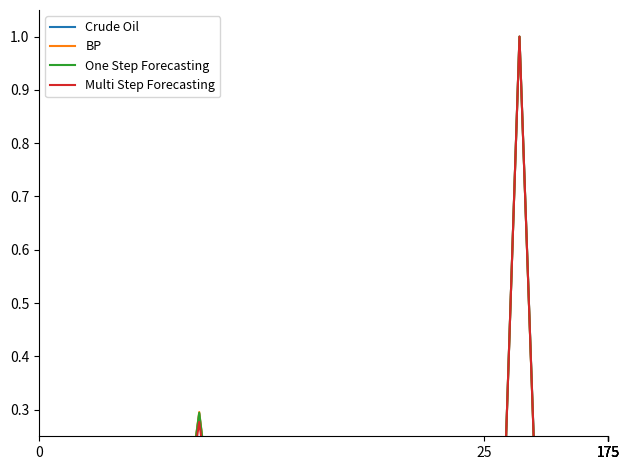

Reading left to right, transcribe all the data shown in this chart.

Crude Oil: 0.0	0.0	0.0	0.0	0.0	0.0	0.0	0.0	0.0	0.3	0.0	0.1	0.2	0.0	0.0	0.1	0.0	0.0	0.0	0.0	0.1	0.0	0.0	0.0	0.0	0.0	0.0	1.0	0.1	0.1	0.0	0.0	0.1
BP: 0.0	0.0	0.0	0.0	0.0	0.0	0.0	0.0	0.0	0.3	0.0	0.1	0.2	0.0	0.0	0.1	0.0	0.0	0.0	0.0	0.1	0.0	0.0	0.0	0.0	0.0	0.0	1.0	0.1	0.1	0.0	0.0	0.1
One Step Forecasting: 0.0	0.0	0.0	0.0	0.0	0.0	0.0	0.0	0.0	0.3	0.0	0.1	0.2	0.0	0.0	0.1	0.0	0.0	0.0	0.0	0.1	0.0	0.0	0.0	0.0	0.0	0.0	1.0	0.1	0.1	0.0	0.0	0.1
Multi Step Forecasting: 0.0	0.0	0.0	0.0	0.0	0.0	0.0	0.0	0.0	0.3	0.0	0.1	0.2	0.0	0.0	0.1	0.0	0.0	0.0	0.0	0.1	0.0	0.0	0.0	0.0	0.0	0.0	1.0	0.1	0.1	0.0	0.0	0.1